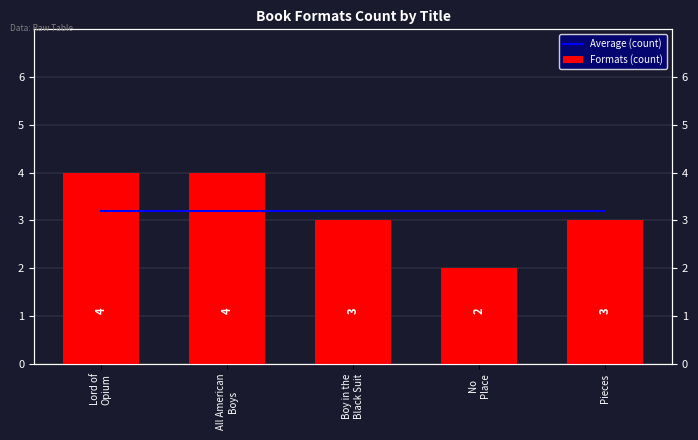

What is the label of the 4th bar from the left?

No
Place